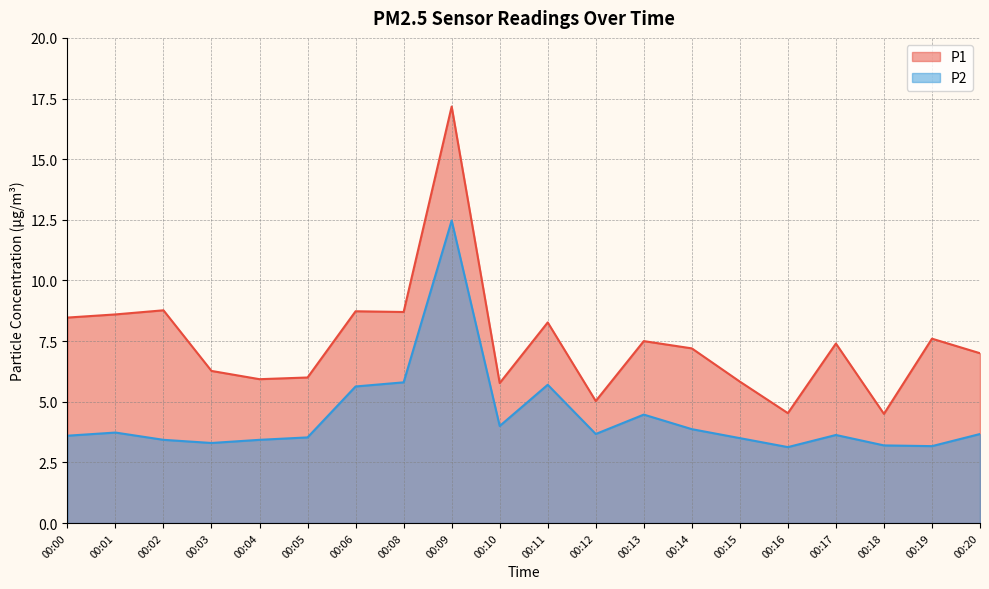

How many categories are shown in the chart?

20